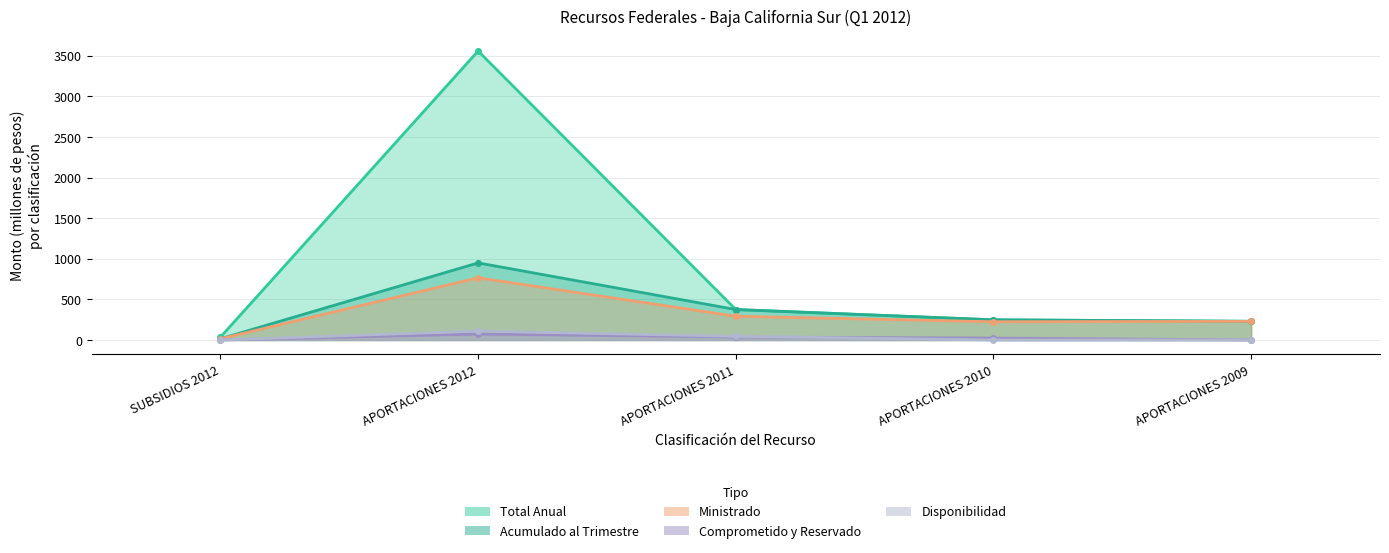

True or false: Acumulado al Trimestre has more than 2 interior local peaks.

False